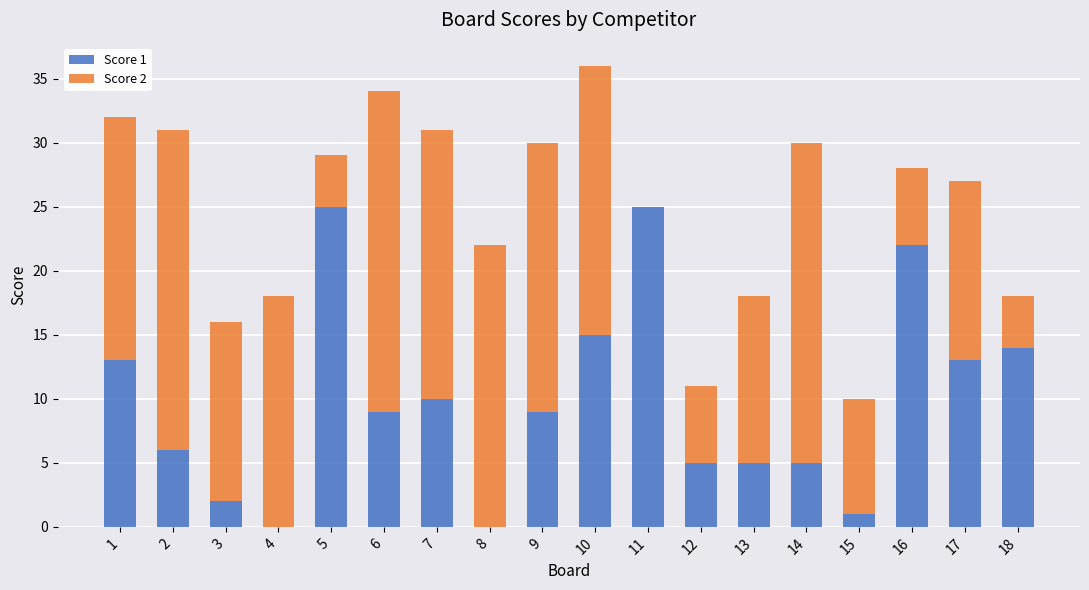

At which category is the sum across all series the highest?

10